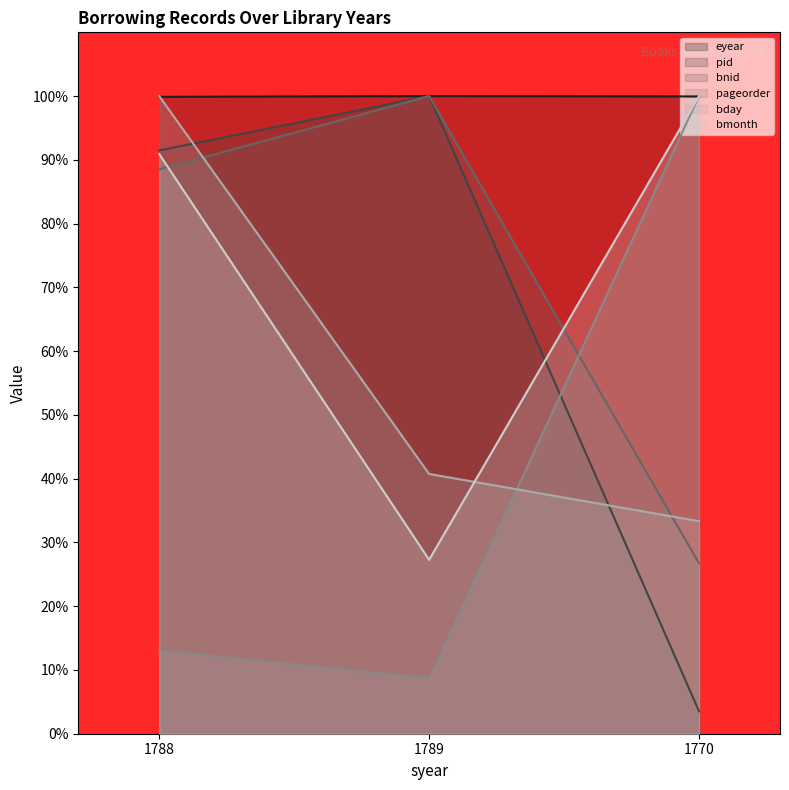

What value does the pageorder series have at 1770?

100.0